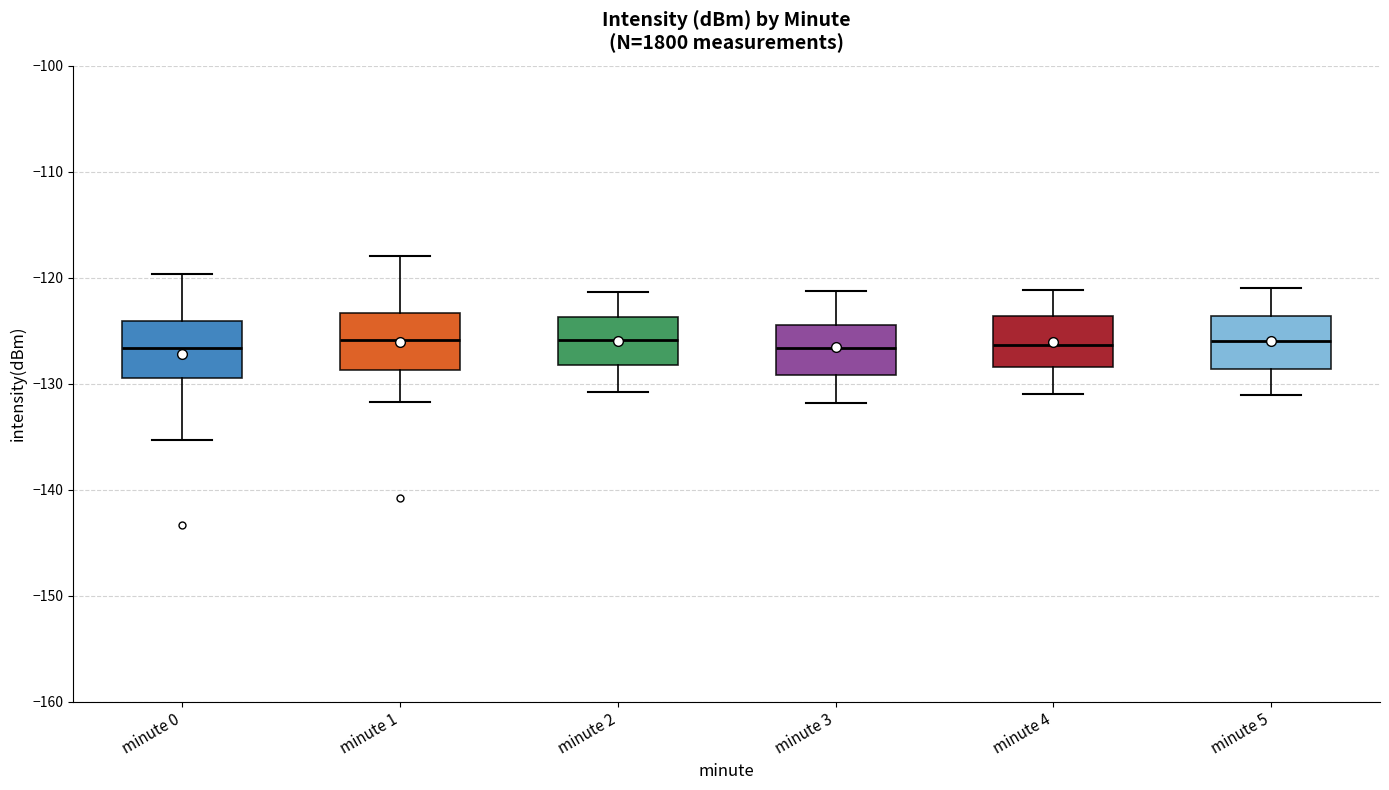

Reading left to right, read every box against the y-axis: the position of its median line, the range the box covers, and the ends of its whiskers. The values are not printed on the chart, so give them approximately, as read against the axis.

minute 0: median -127, box -129 to -124, whiskers -135 to -120
minute 1: median -126, box -129 to -123, whiskers -132 to -118
minute 2: median -126, box -128 to -124, whiskers -131 to -121
minute 3: median -127, box -129 to -124, whiskers -132 to -121
minute 4: median -126, box -128 to -124, whiskers -131 to -121
minute 5: median -126, box -129 to -124, whiskers -131 to -121